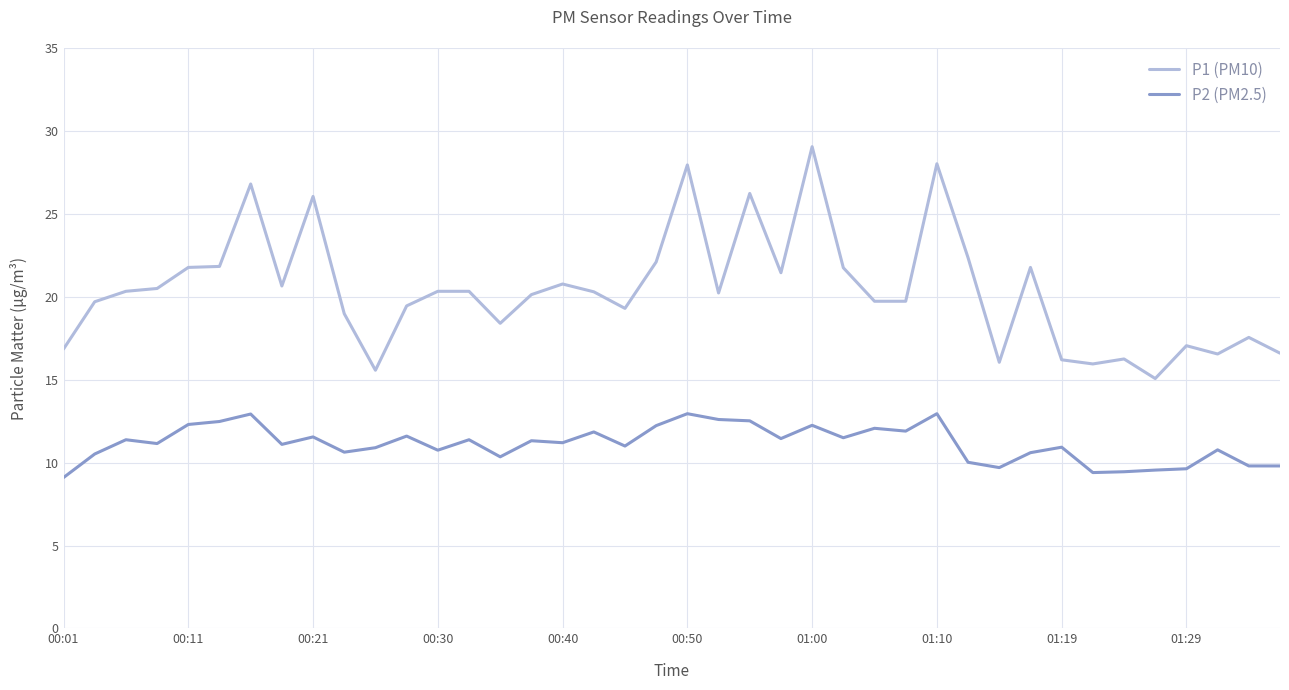

Which series has the largest total across all categories?

P1 (PM10)